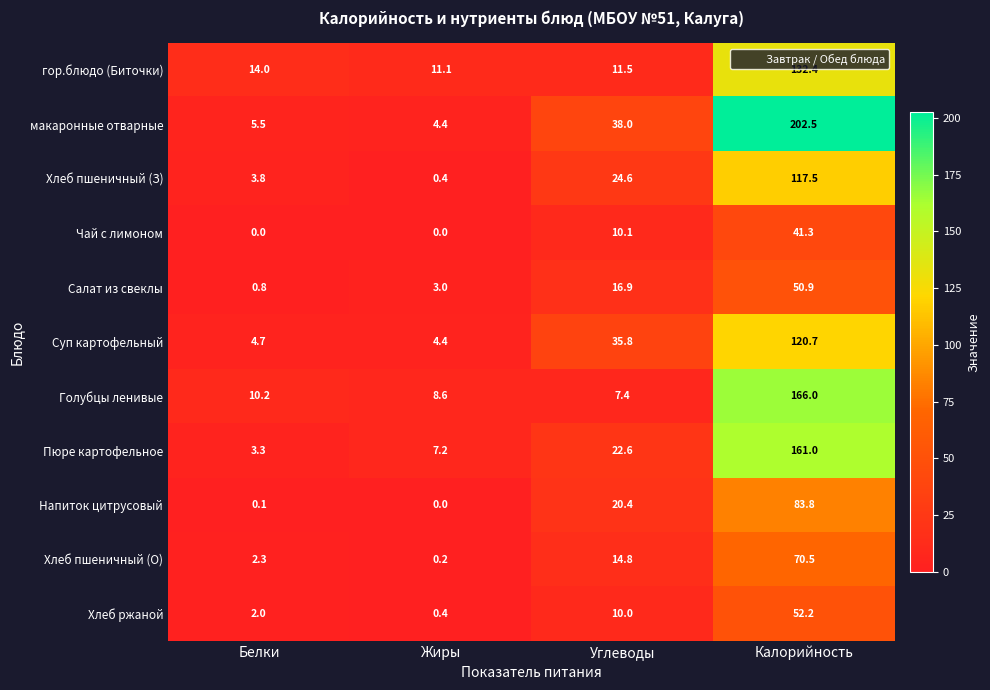

At which label does Суп картофельный first exceed 35?

Углеводы